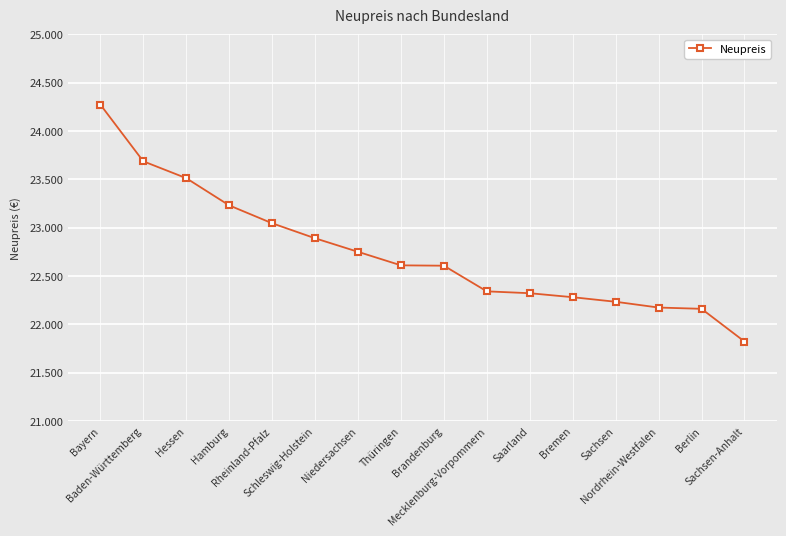

What is the change in value from Rheinland-Pfalz to Berlin?

-884.7